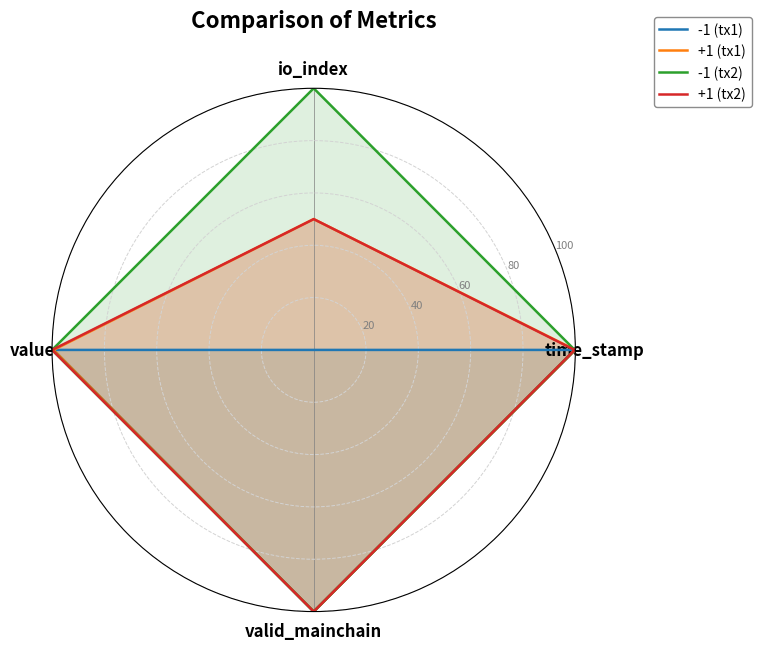

Which label corresponds to the largest value in the chart?

time_stamp